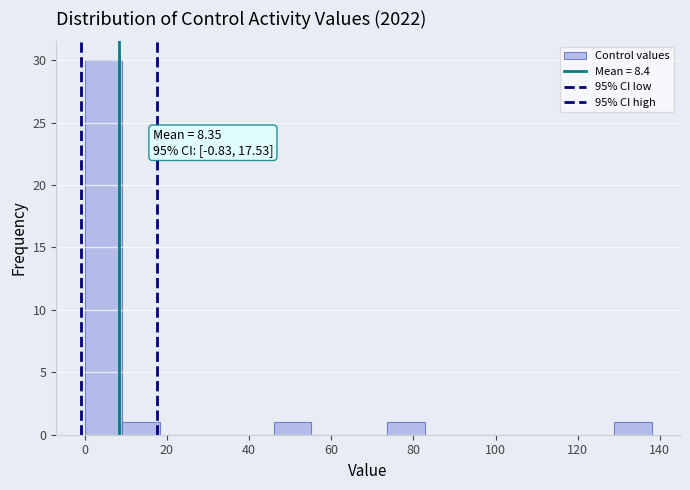

Which range on the x-axis has the tallest bar?

0.0 to 9.2